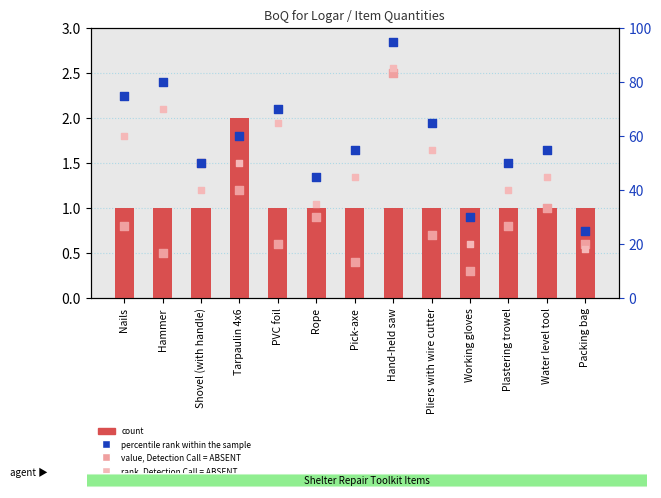

At how many categories does at least one series exceed 24?

13